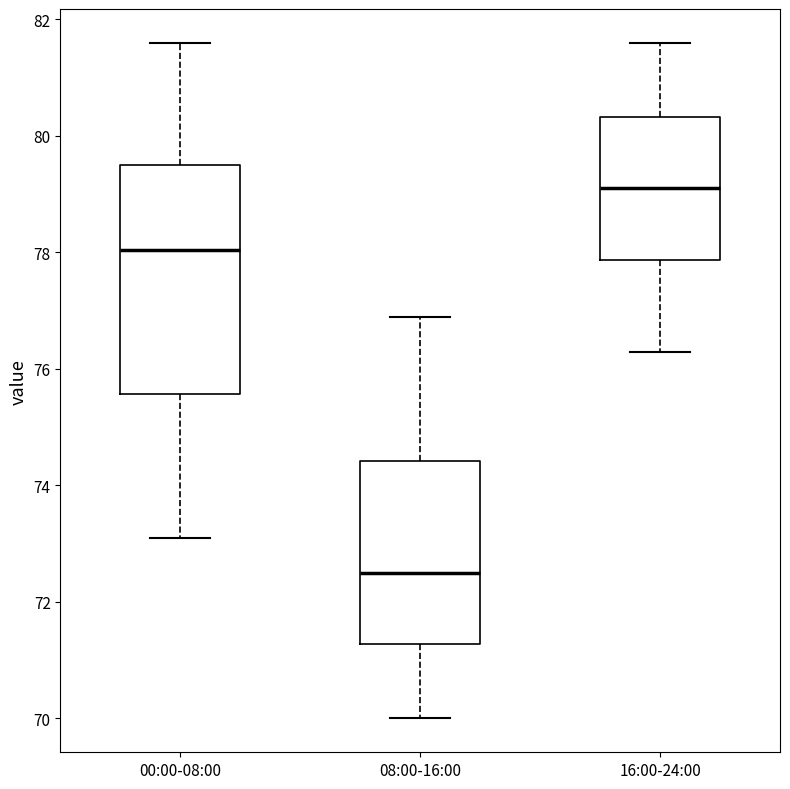

Reading left to right, read every box against the y-axis: the position of its median line, the range the box covers, and the ends of its whiskers. The values are not printed on the chart, so give them approximately, as read against the axis.

00:00-08:00: median 78.0, box 75.6 to 79.6, whiskers 73.2 to 81.6
08:00-16:00: median 72.6, box 71.2 to 74.4, whiskers 70.0 to 77.0
16:00-24:00: median 79.2, box 77.8 to 80.4, whiskers 76.4 to 81.6